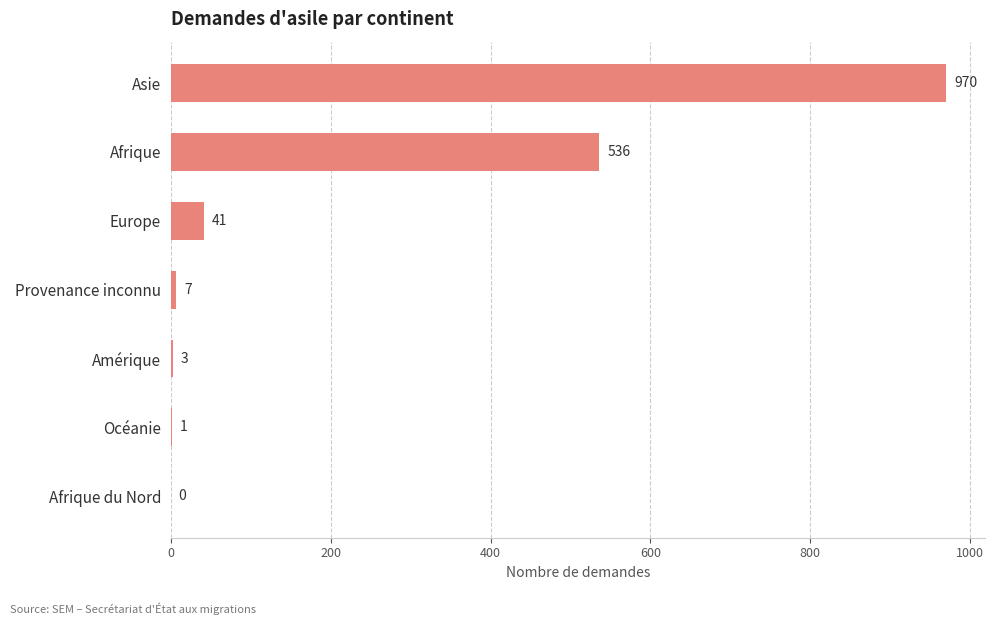

What is the sum of all values?

1558